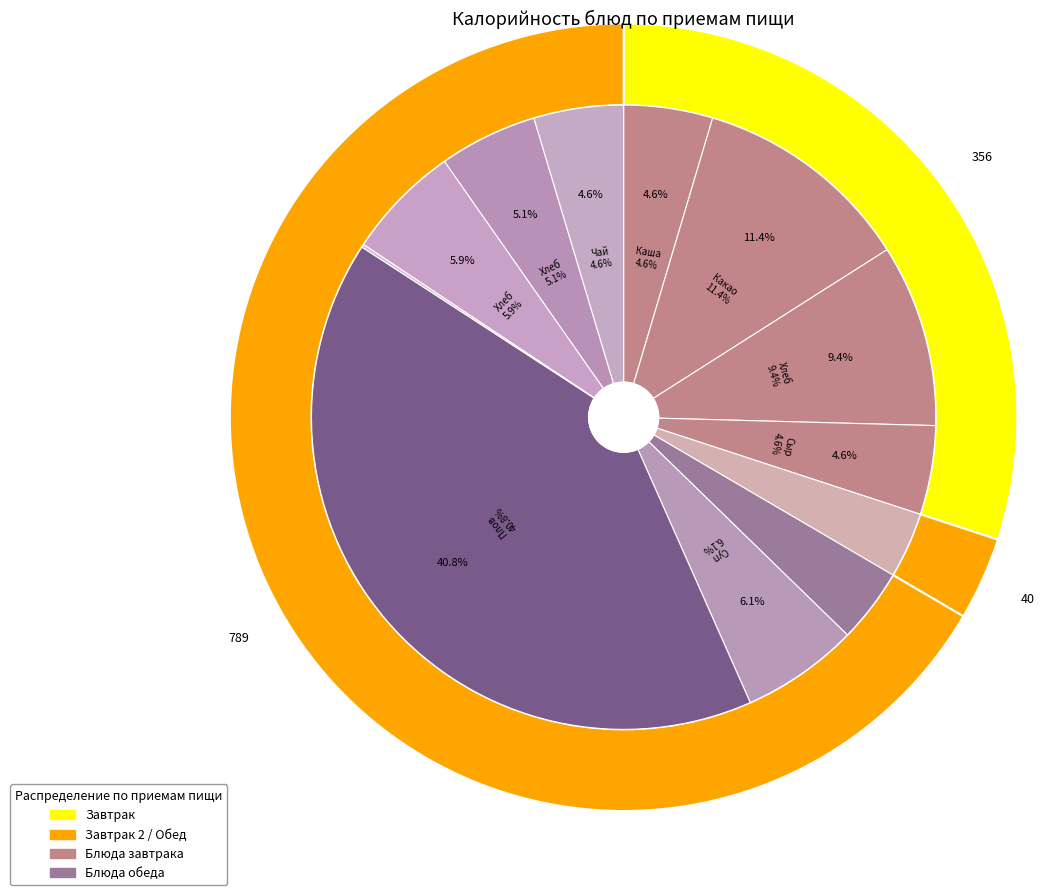

Which slice is the smallest?

Кондитерское изделие печенье